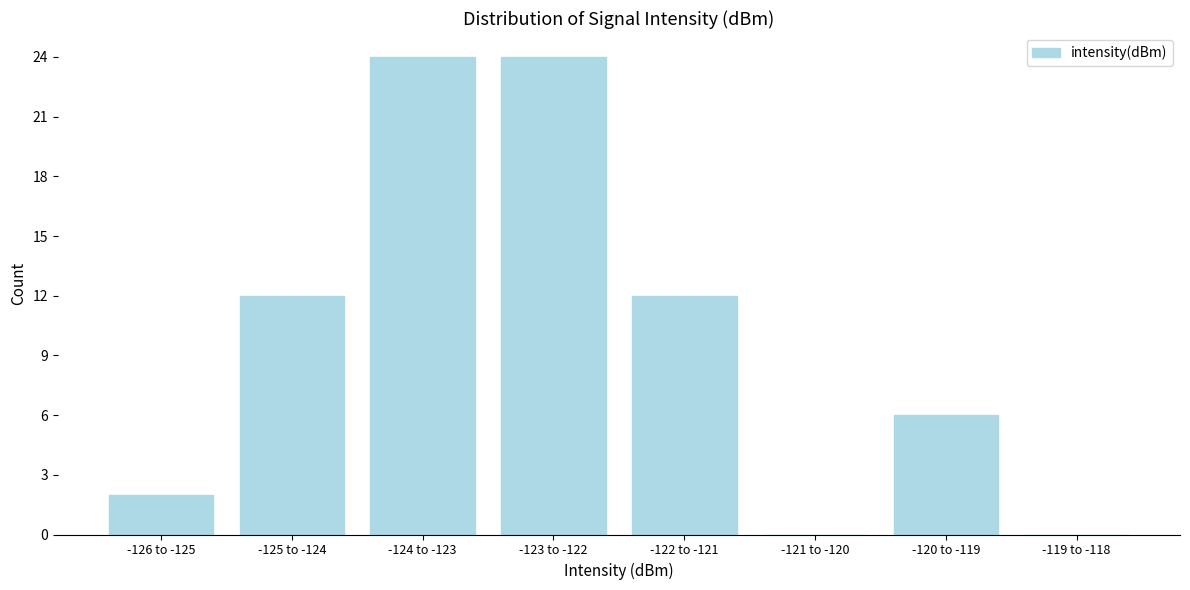

Reading right to left, extract all data points from this chart.

-119 to -118=0	-120 to -119=6	-121 to -120=0	-122 to -121=12	-123 to -122=24	-124 to -123=24	-125 to -124=12	-126 to -125=2